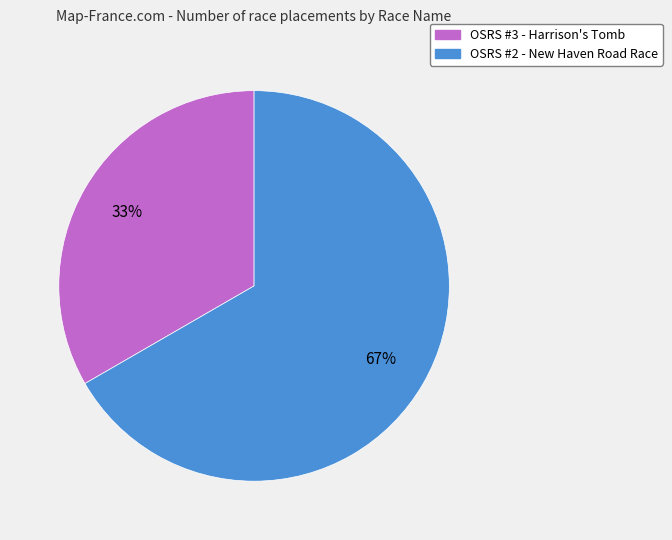

To the nearest percent, what percentage of the pie is OSRS #3 - Harrison's Tomb?

33%